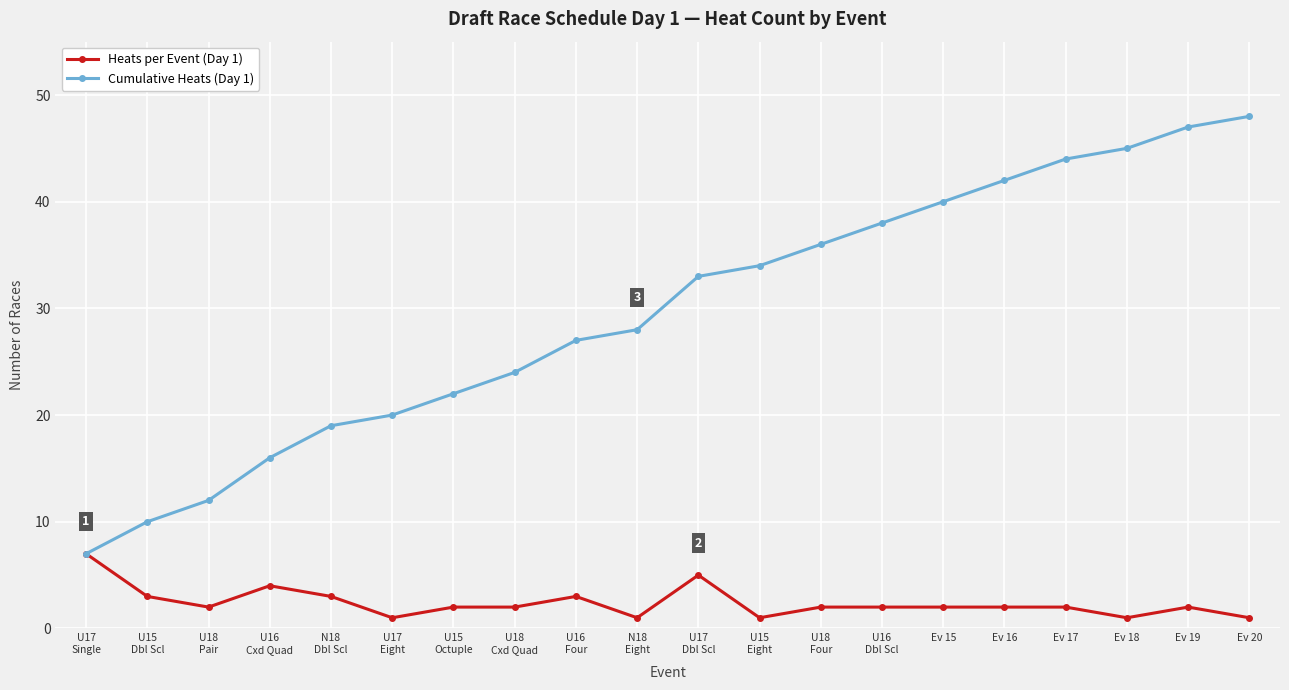

Reading left to right, transcribe all the data shown in this chart.

Heats per Event (Day 1): 7	3	2	4	3	1	2	2	3	1	5	1	2	2	2	2	2	1	2	1
Cumulative Heats (Day 1): 7	10	12	16	19	20	22	24	27	28	33	34	36	38	40	42	44	45	47	48